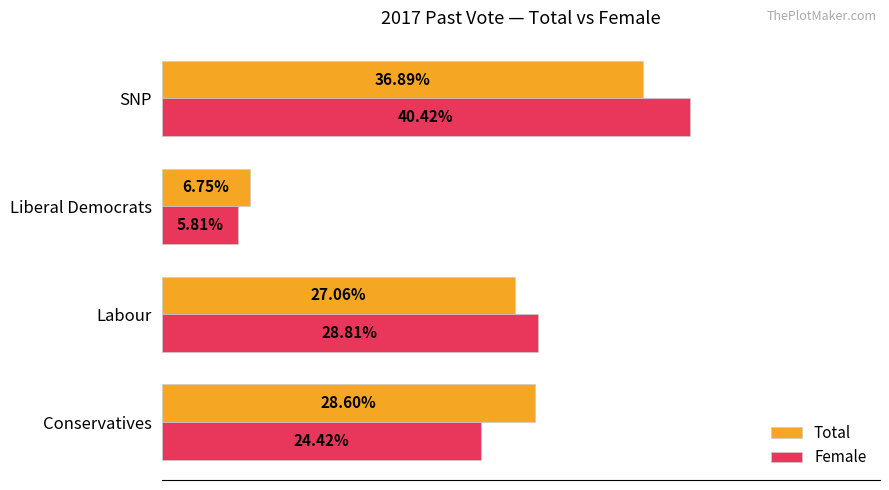

List the series in order of their overall mean, highest first.

Female, Total